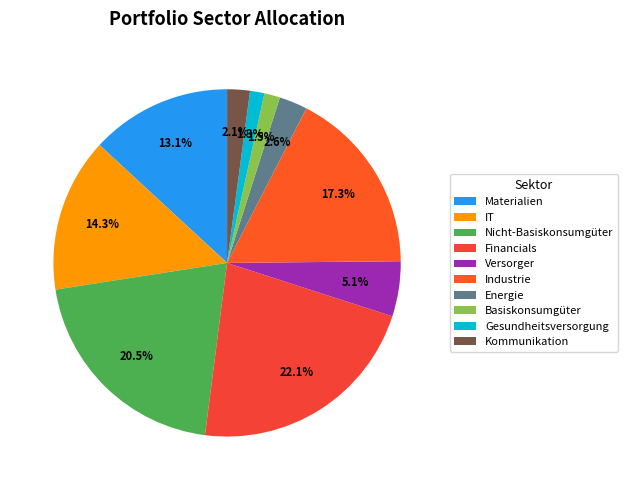

Is the sum of Financials and Materialien greater than half?

No